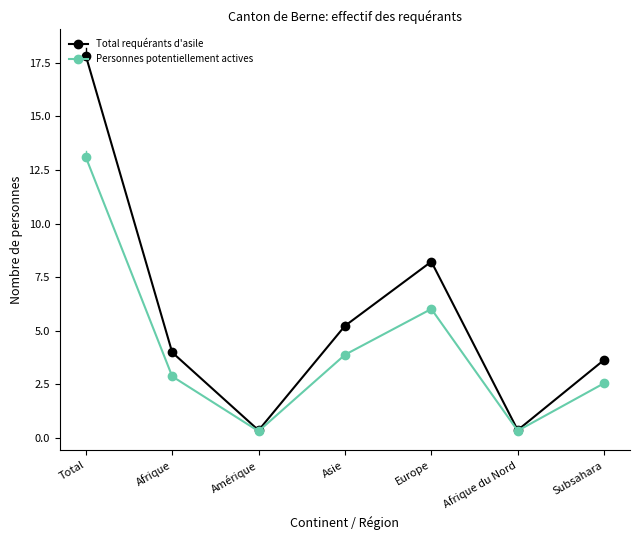

The Total requérants d'asile series shows 3.6 at Subsahara. True or false?

True